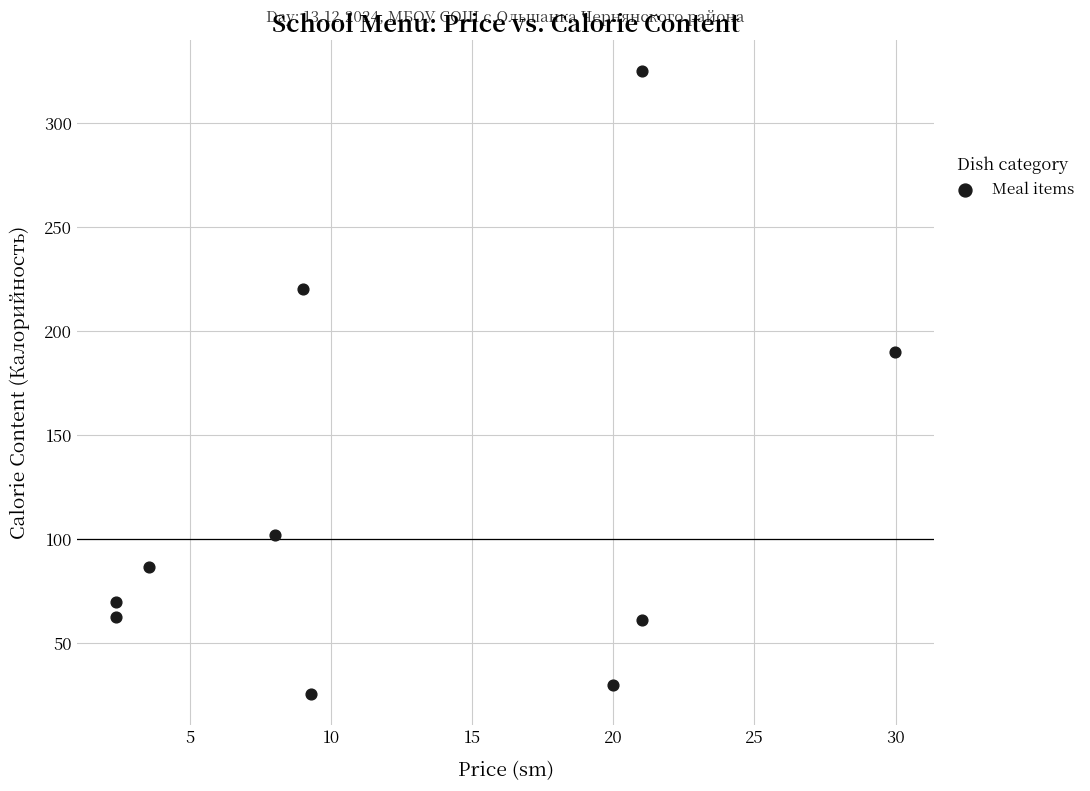

What Y value in the scatter plot is closest to 175?

190.0